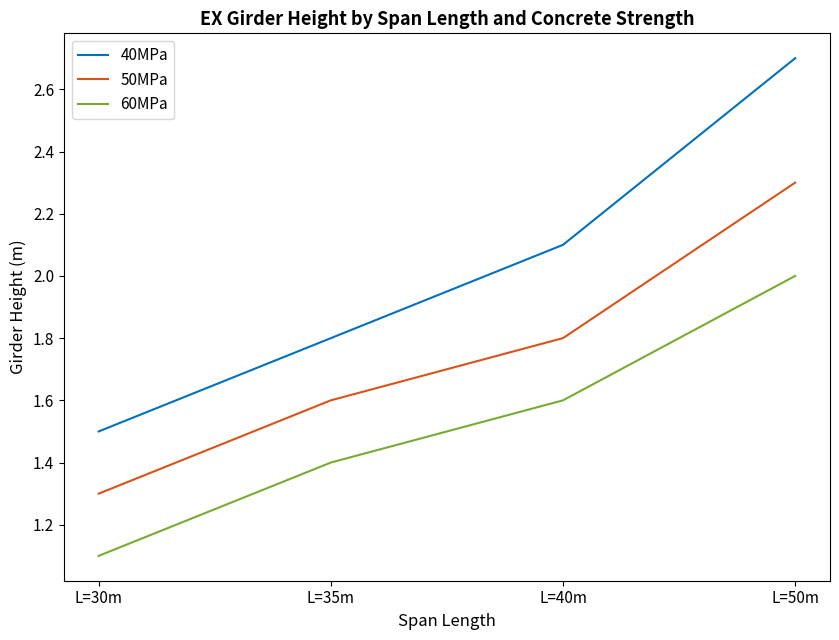

What is the sum of all 40MPa values?

8.1